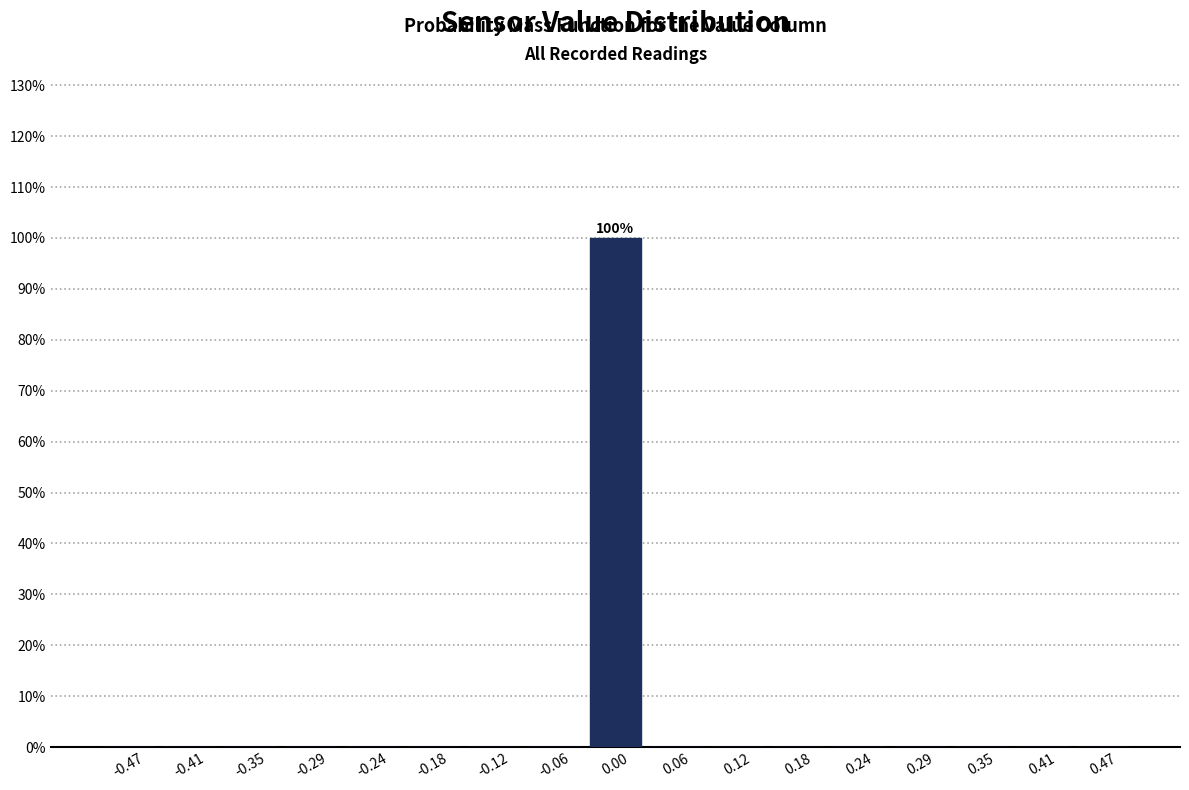

Over which range of the x-axis is the bar tallest?

-0.03 to 0.03